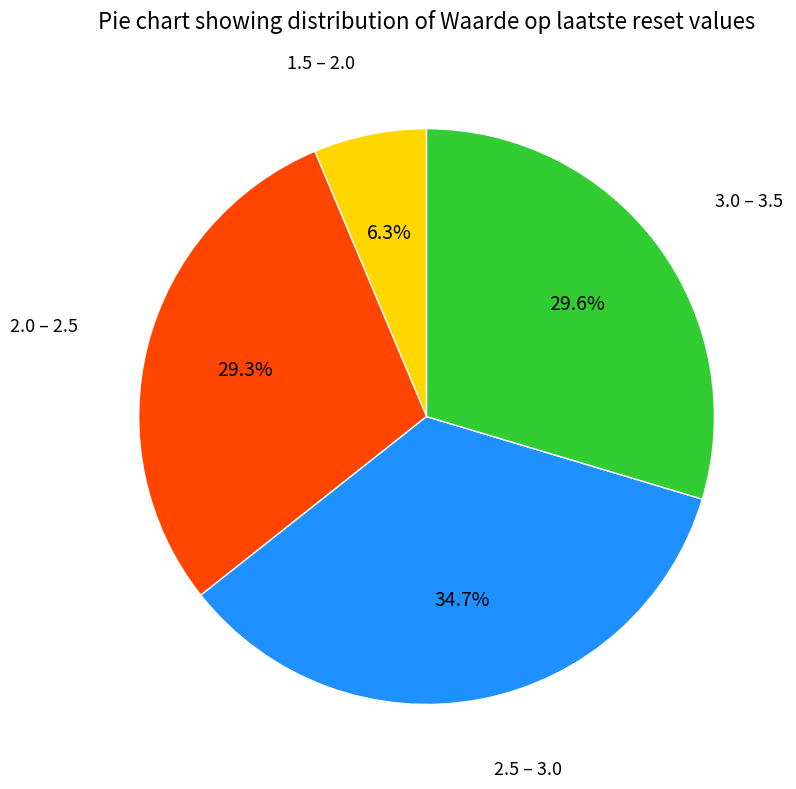

How many slices are in this pie chart?

4